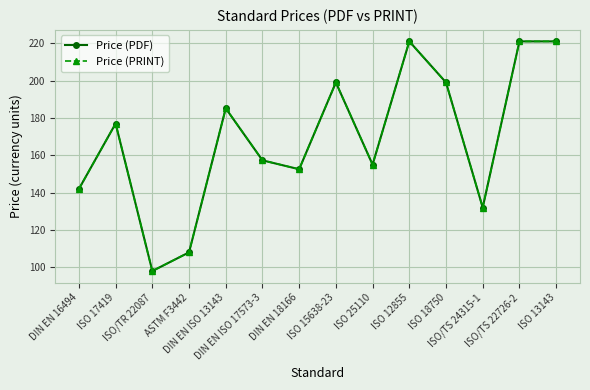

In Price (PRINT), how many points are higher than both neighbors (excluding endpoints)?

4